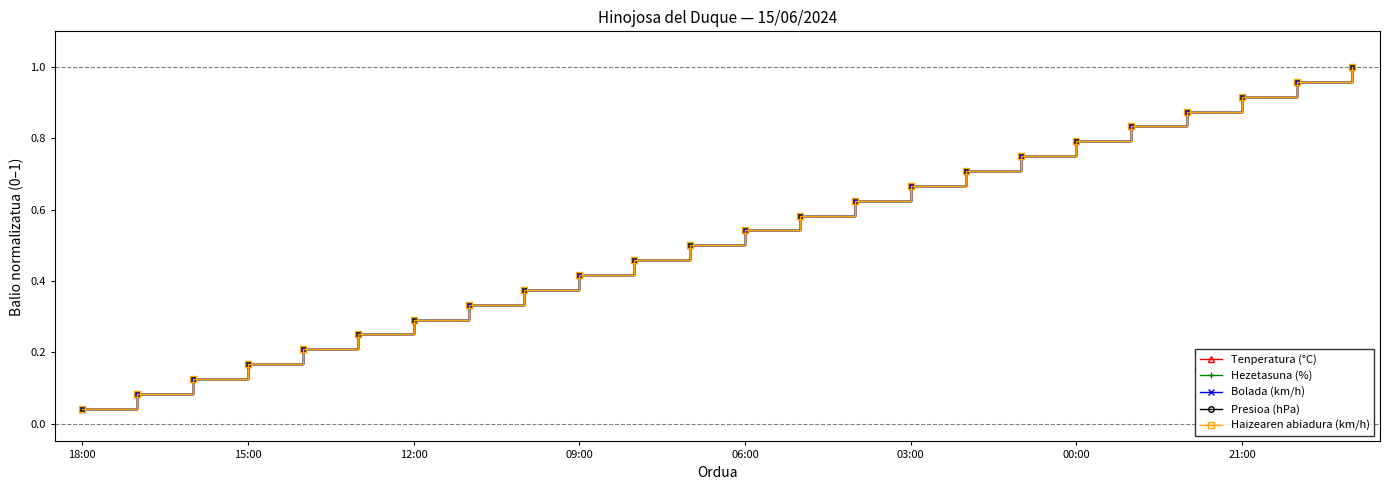

Does the chart have visible grid lines?

No